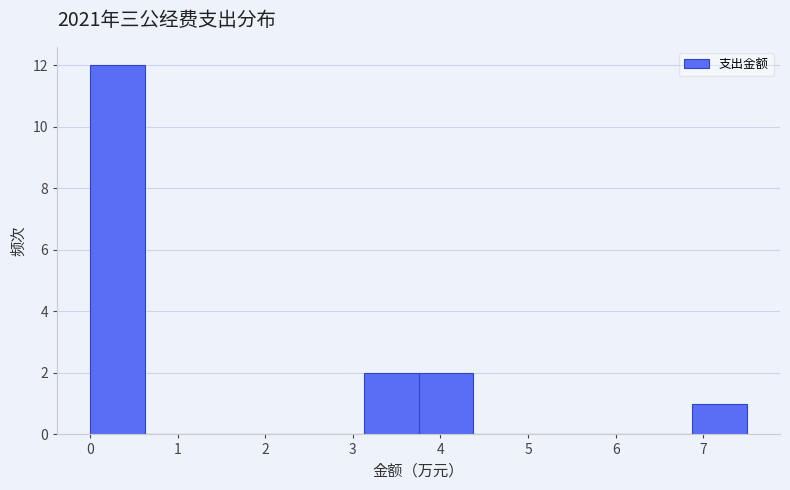

Over which range of the x-axis is the bar tallest?

0.0 to 0.6